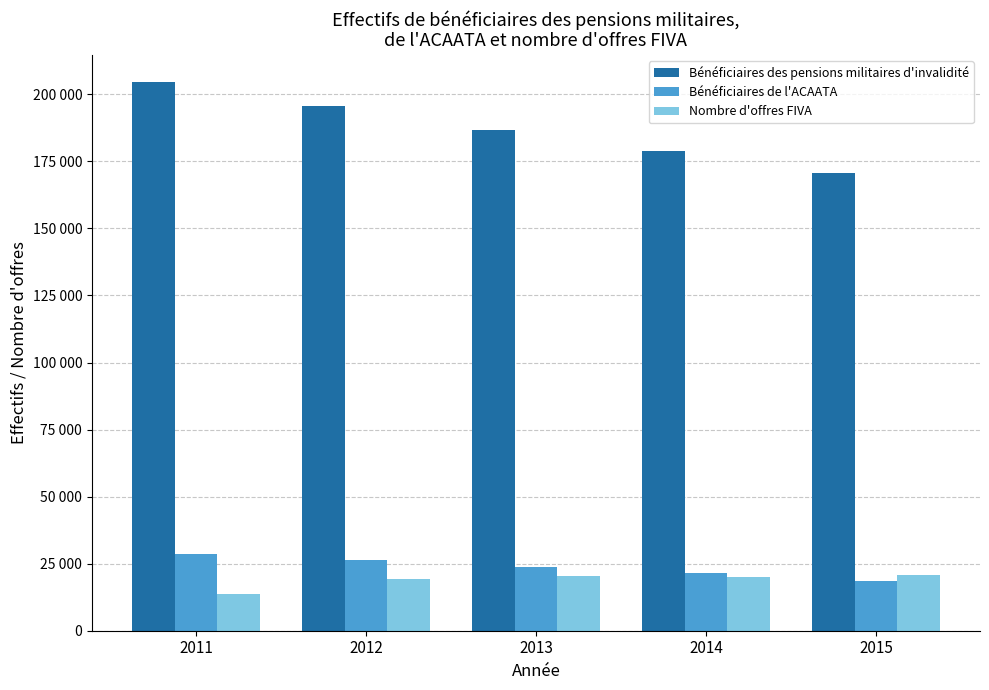

What is the difference between the highest and lowest values at 2011?

190753